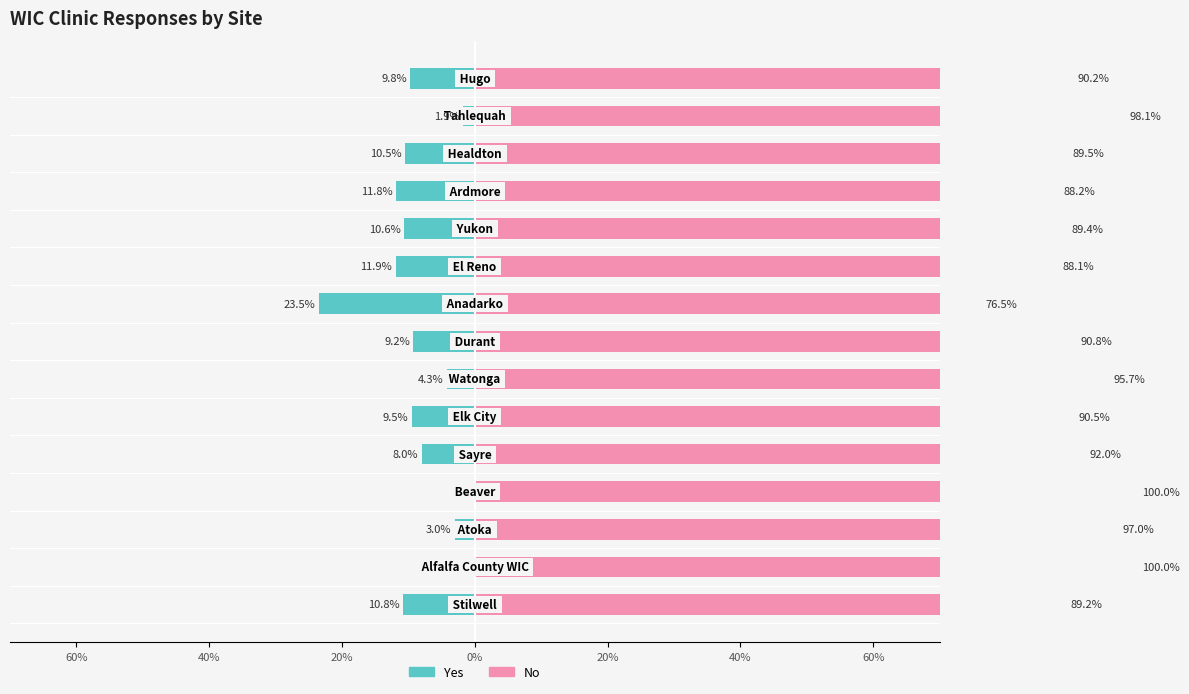

Which series has the widest spread of values?

No